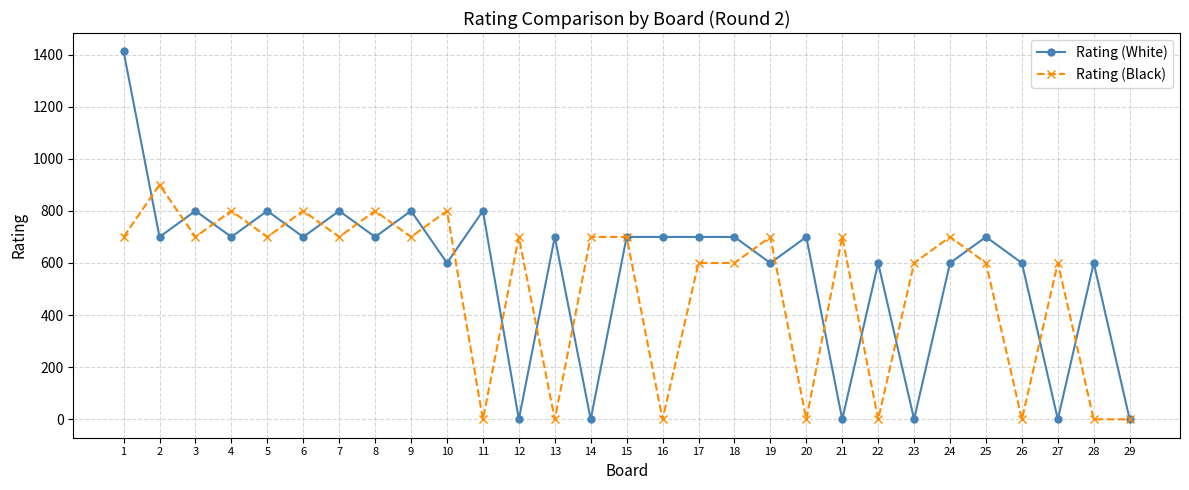

List the series in order of their overall mean, lowest first.

Rating (Black), Rating (White)